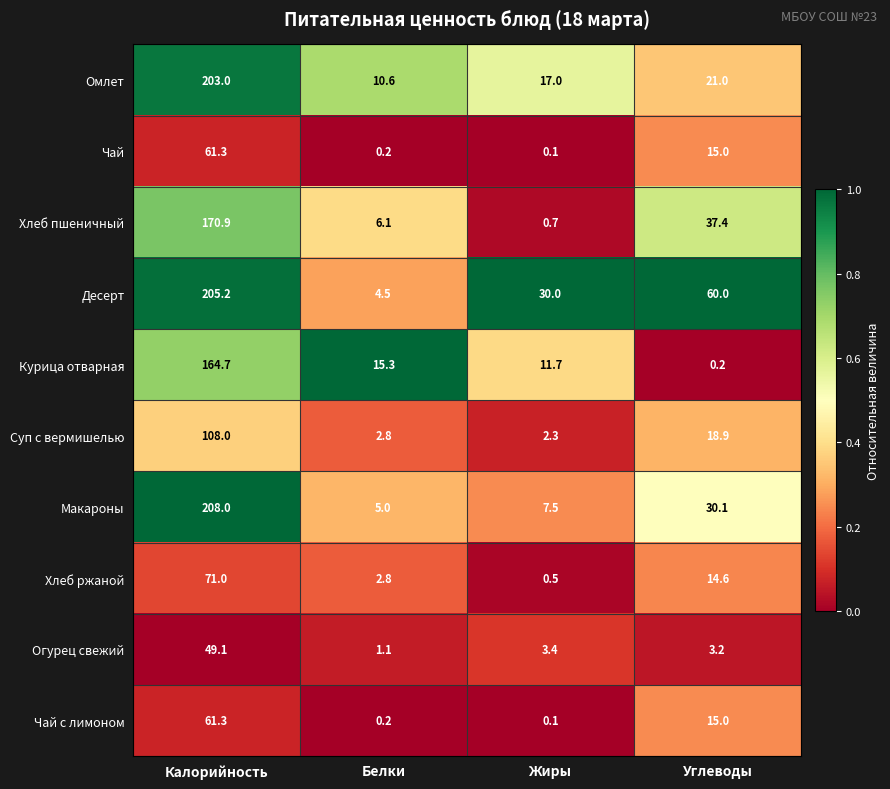

How many values in the Курица отварная series are below 15?

2